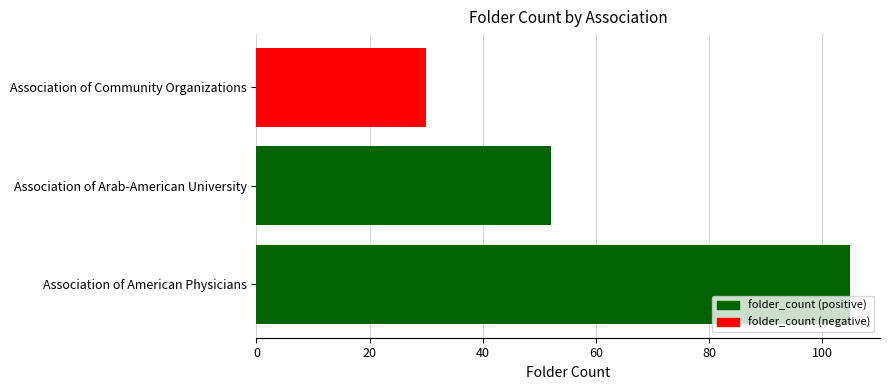

List the labels in order of value, largest first.

Association of American Physicians, Association of Arab-American University, Association of Community Organizations